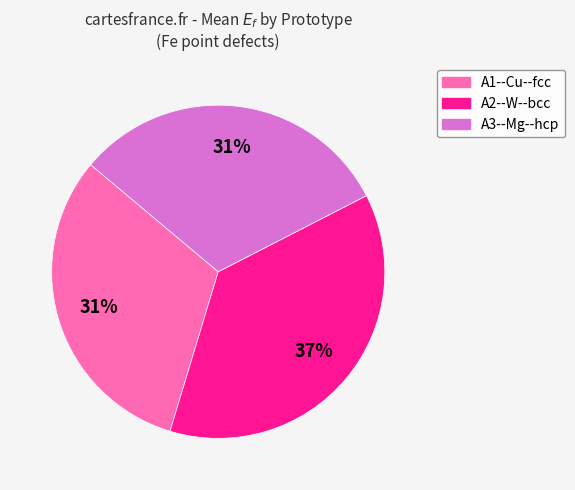

Which category has the biggest portion of the pie?

A2--W--bcc